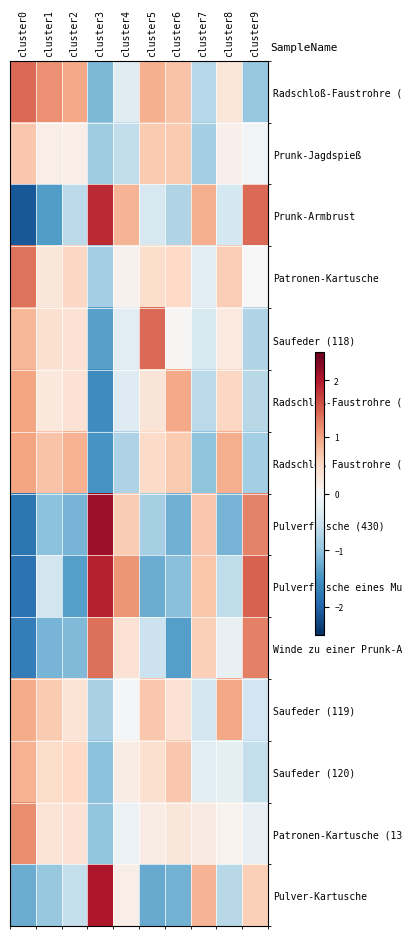

Which has a higher value, cluster1 or cluster9?

cluster1